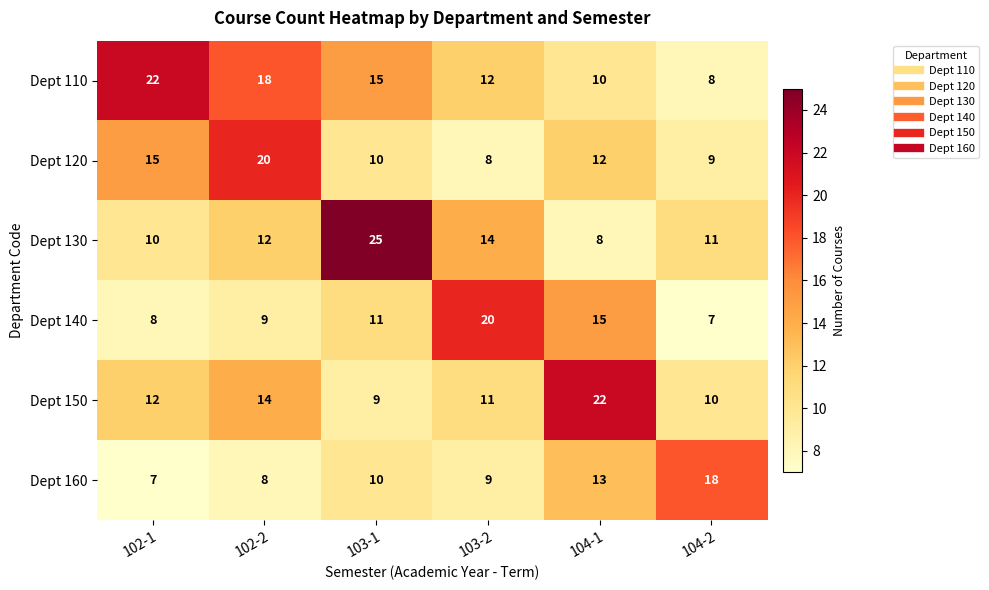

Is it true that Dept 110 equals 18 at 102-2?

True